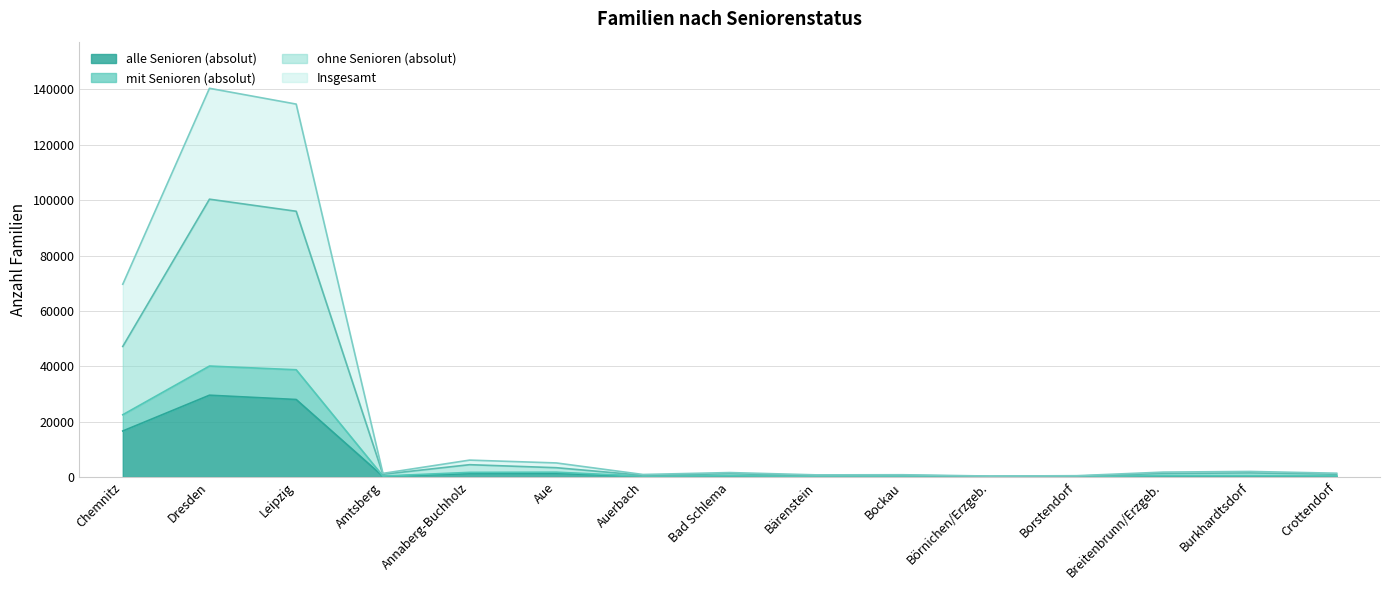

Which series changed the most between Chemnitz and Burkhardtsdorf?

Insgesamt